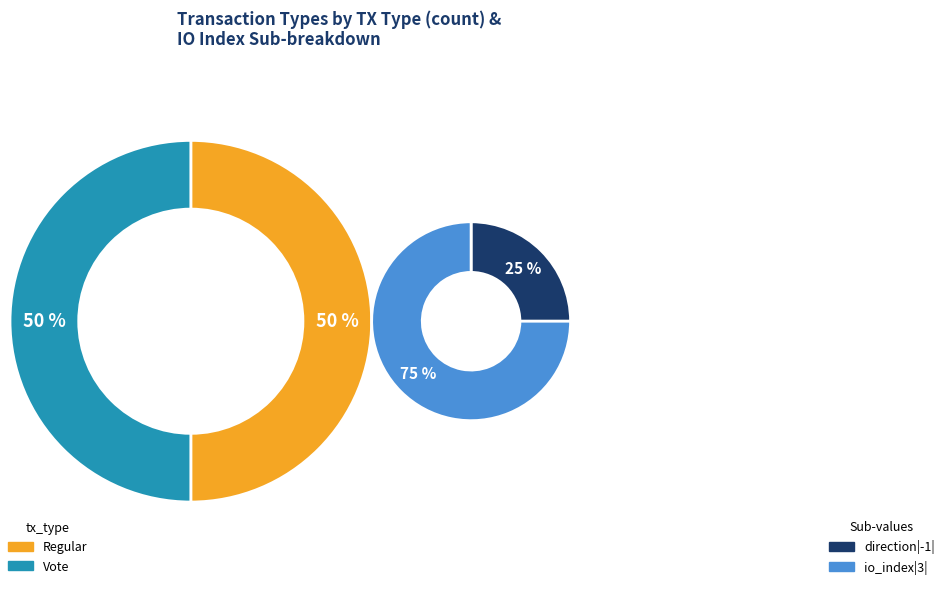

The Regular slice represents 6% of the pie. True or false?

False